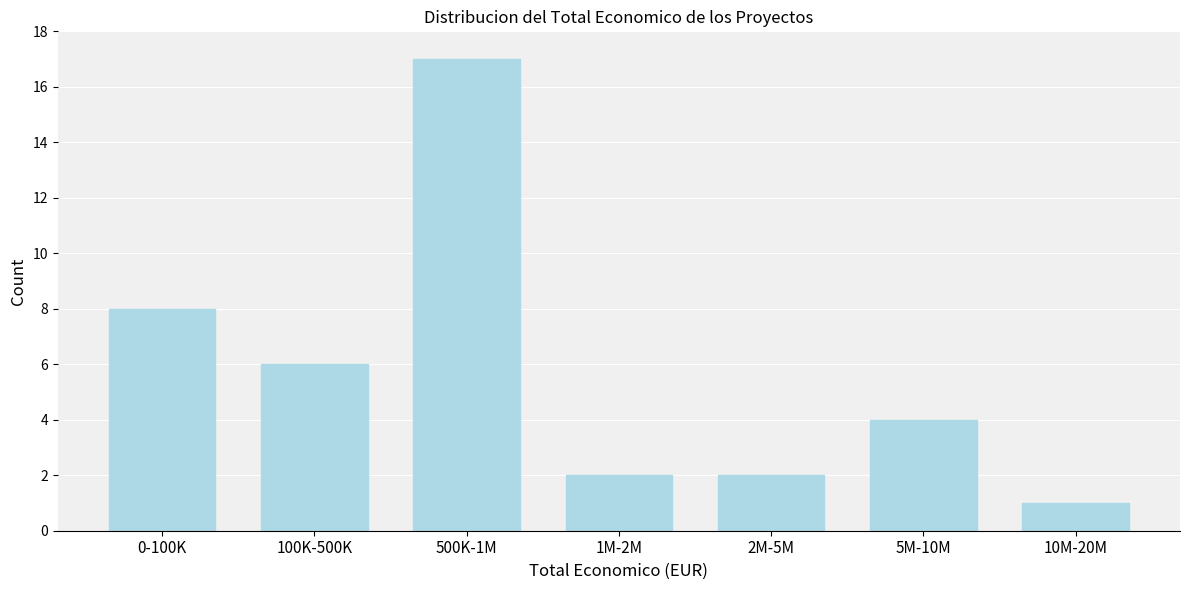

Reading right to left, what are all the values shown in this chart?

10M-20M=1	5M-10M=4	2M-5M=2	1M-2M=2	500K-1M=17	100K-500K=6	0-100K=8